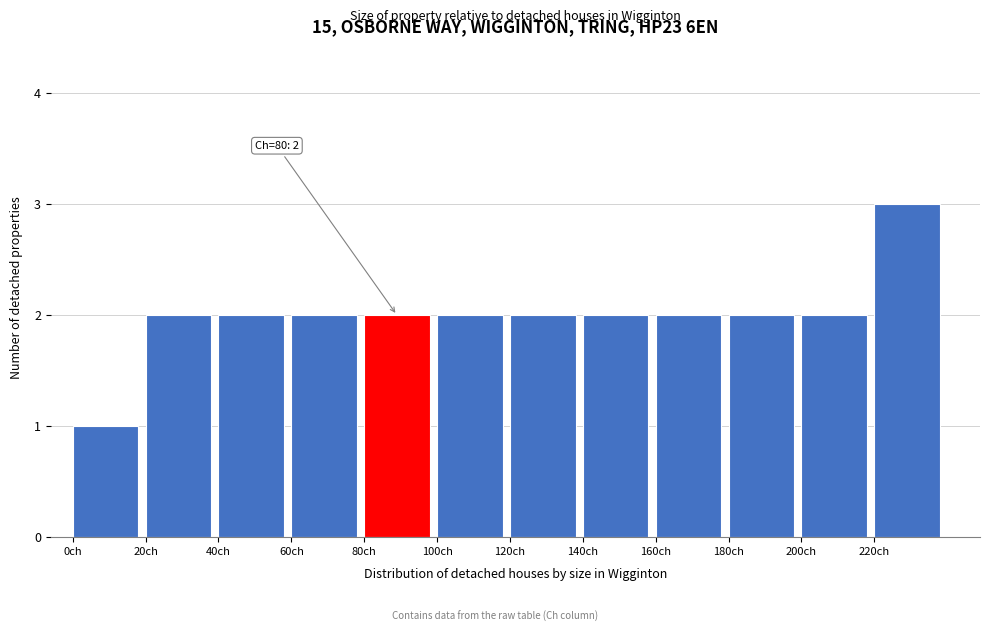

Which range on the x-axis has the tallest bar?

220 to 240